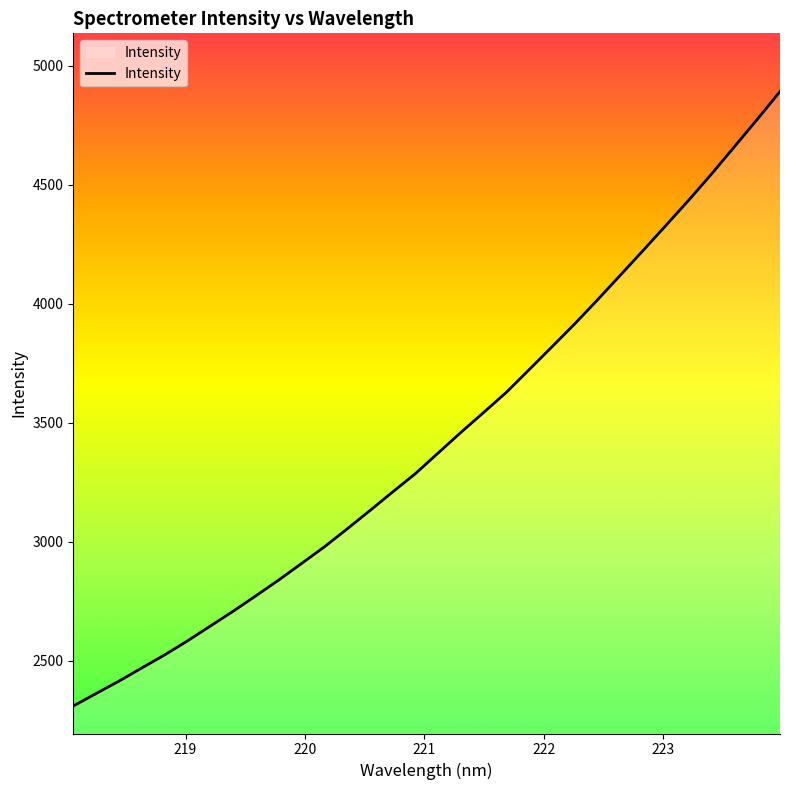

What is the difference between the maximum and second lowest values?

2529.1